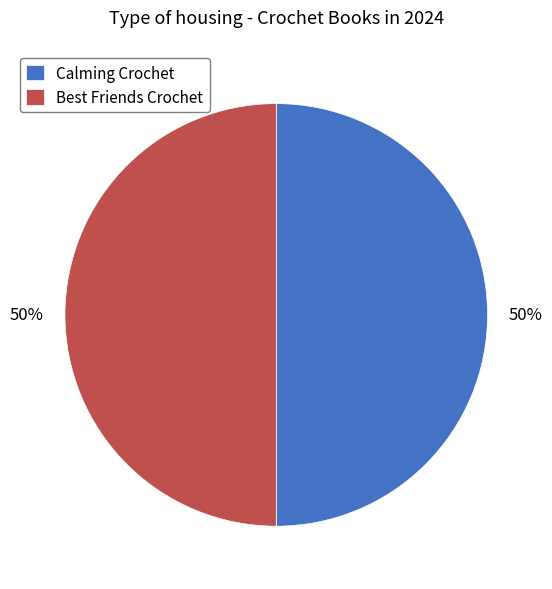

To the nearest percent, what percentage of the pie is Best Friends Crochet?

50%